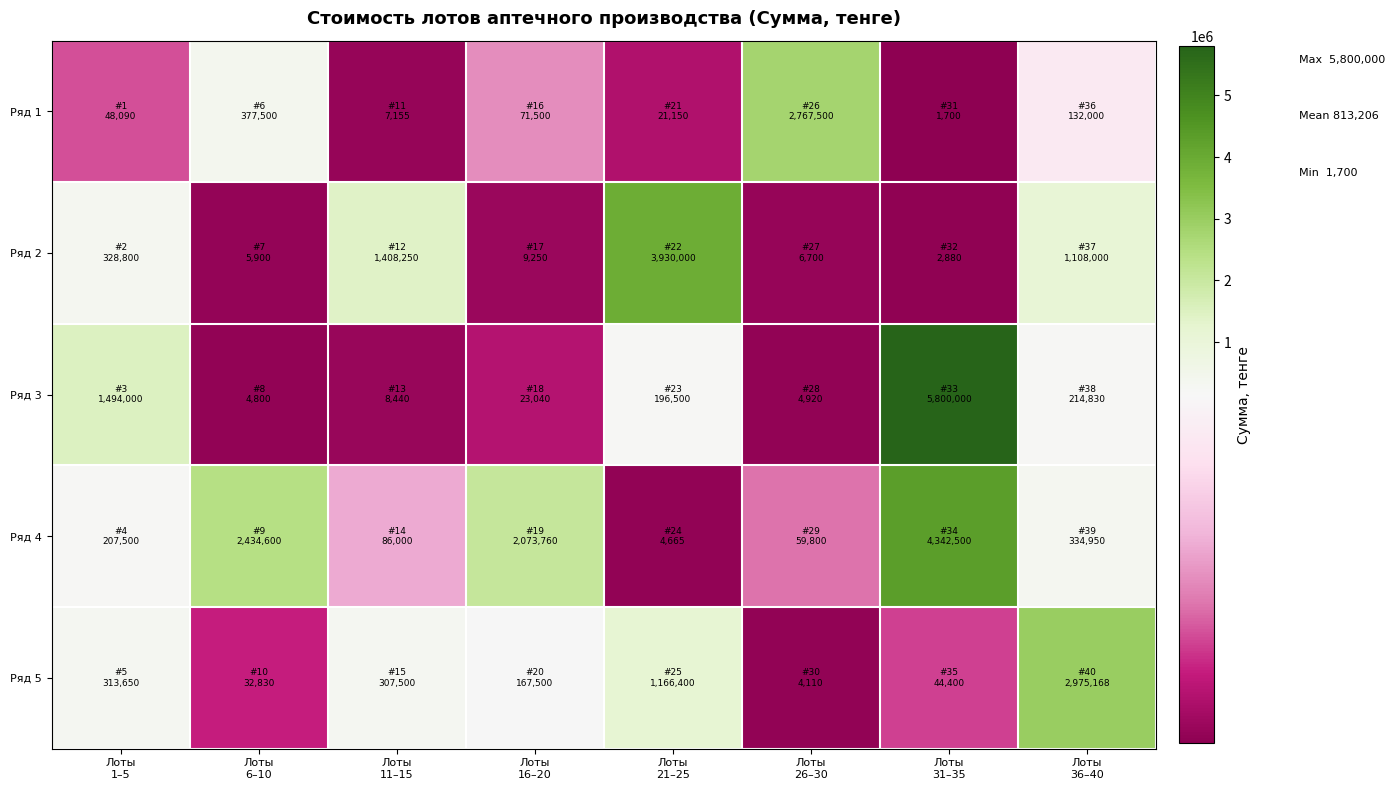

Reading left to right, what are all the values shown in this chart?

Ряд 1: Лоты
1–5=48090	Лоты
6–10=377500	Лоты
11–15=7155	Лоты
16–20=71500	Лоты
21–25=21150	Лоты
26–30=2767500	Лоты
31–35=1700	Лоты
36–40=132000
Ряд 2: Лоты
1–5=328800	Лоты
6–10=5900	Лоты
11–15=1408250	Лоты
16–20=9250	Лоты
21–25=3930000	Лоты
26–30=6700	Лоты
31–35=2880	Лоты
36–40=1108000
Ряд 3: Лоты
1–5=1494000	Лоты
6–10=4800	Лоты
11–15=8440	Лоты
16–20=23040	Лоты
21–25=196500	Лоты
26–30=4920	Лоты
31–35=5800000	Лоты
36–40=214830
Ряд 4: Лоты
1–5=207500	Лоты
6–10=2434600	Лоты
11–15=86000	Лоты
16–20=2073760	Лоты
21–25=4665	Лоты
26–30=59800	Лоты
31–35=4342500	Лоты
36–40=334950
Ряд 5: Лоты
1–5=313650	Лоты
6–10=32830	Лоты
11–15=307500	Лоты
16–20=167500	Лоты
21–25=1166400	Лоты
26–30=4110	Лоты
31–35=44400	Лоты
36–40=2975168